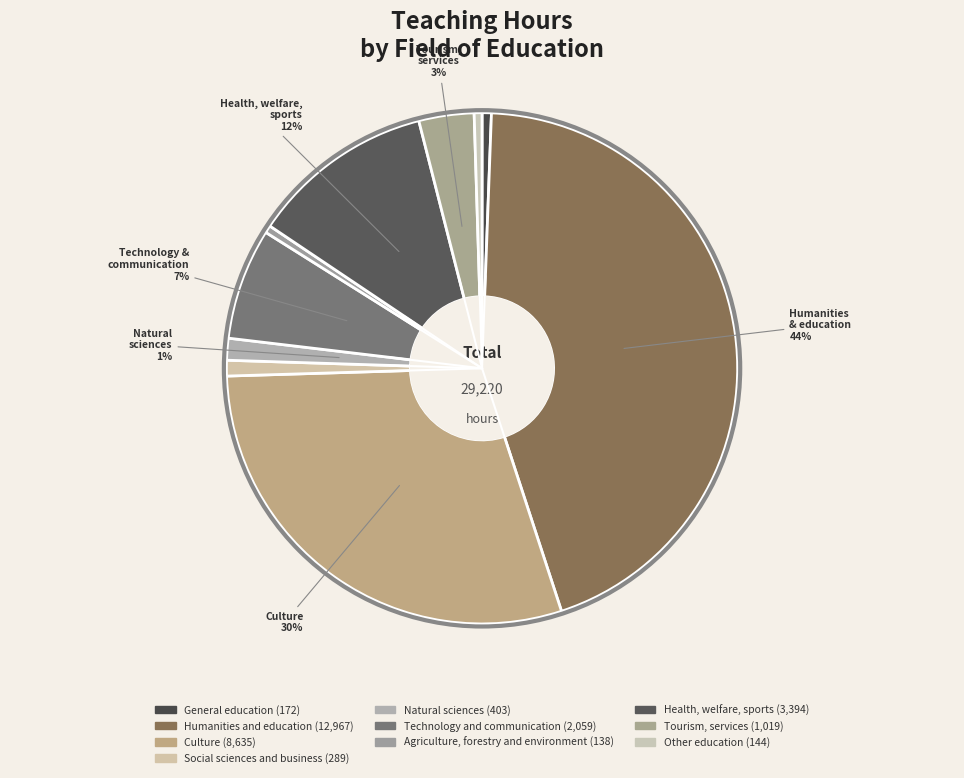

Is there any slice that represents more than half of the pie?

No